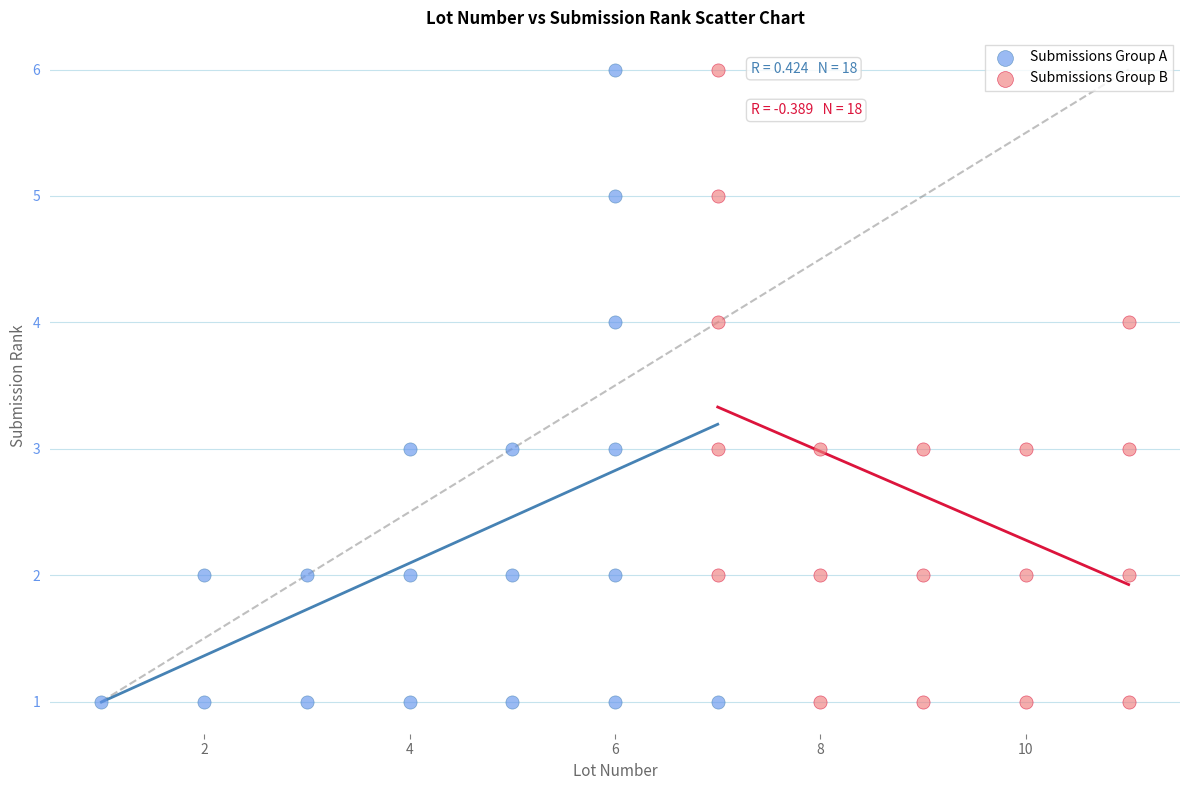

What are all the series names shown in the legend?

Submissions Group A, Submissions Group B